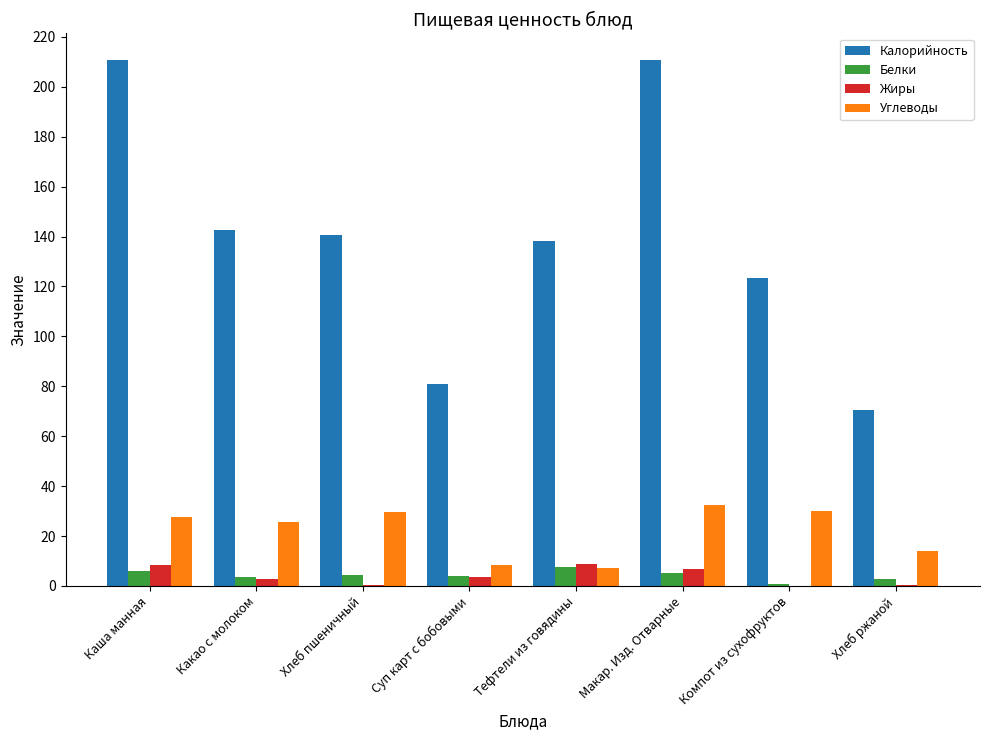

Is the value of Белки at Суп карт с бобовыми greater than the value of Жиры at Каша манная?

No